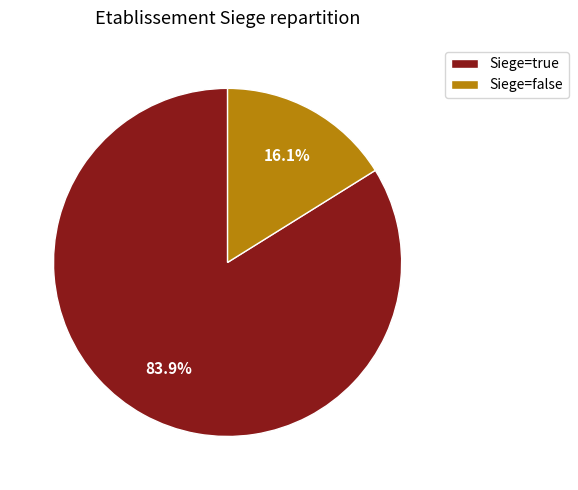

Count the number of slices in the pie.

2